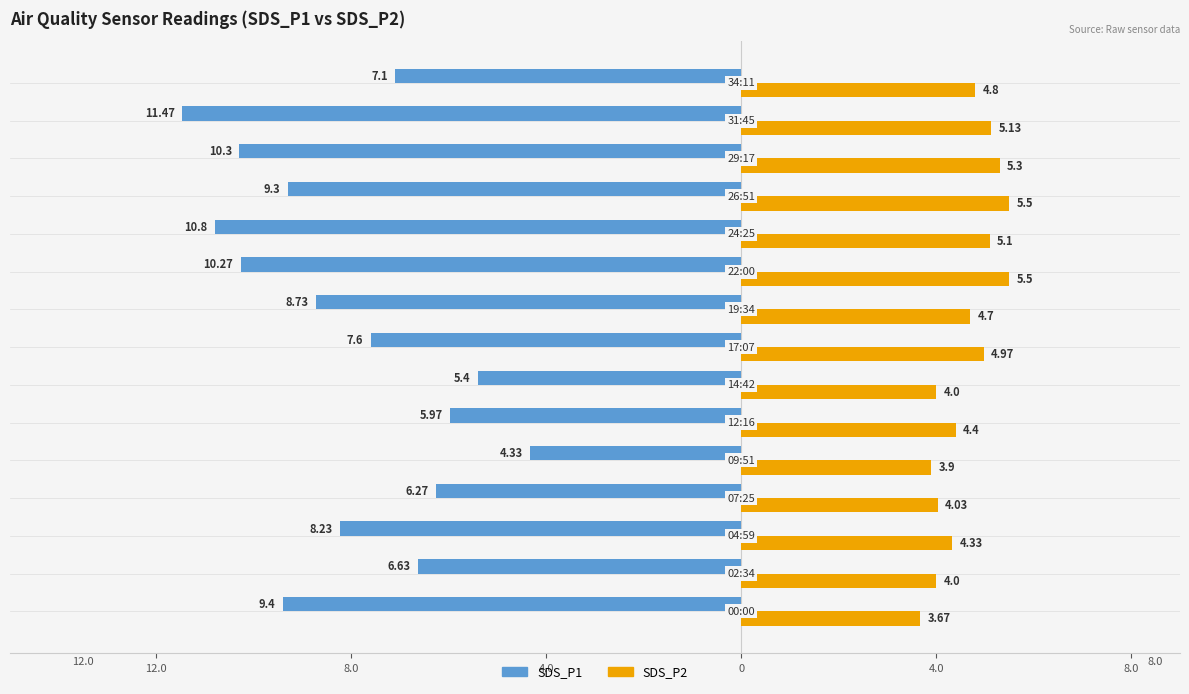

What are all the series names shown in the legend?

SDS_P1, SDS_P2